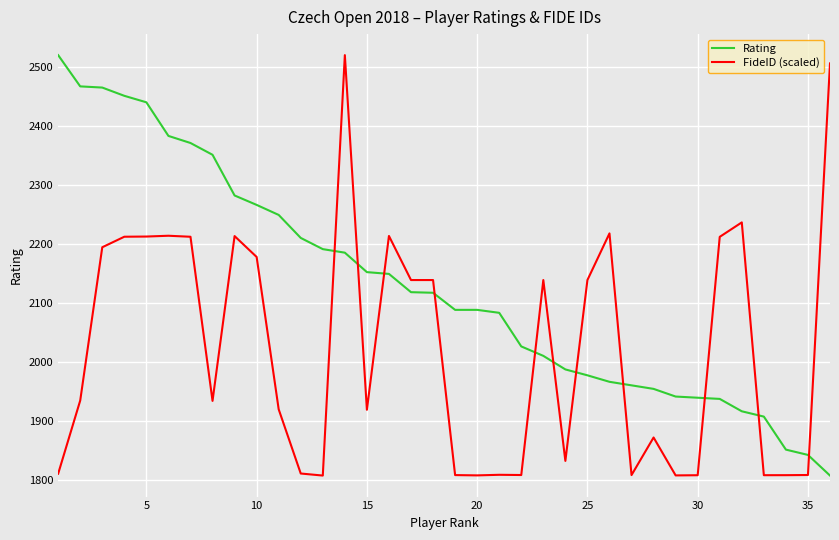

How many values in the Rating series are below 2117?

18